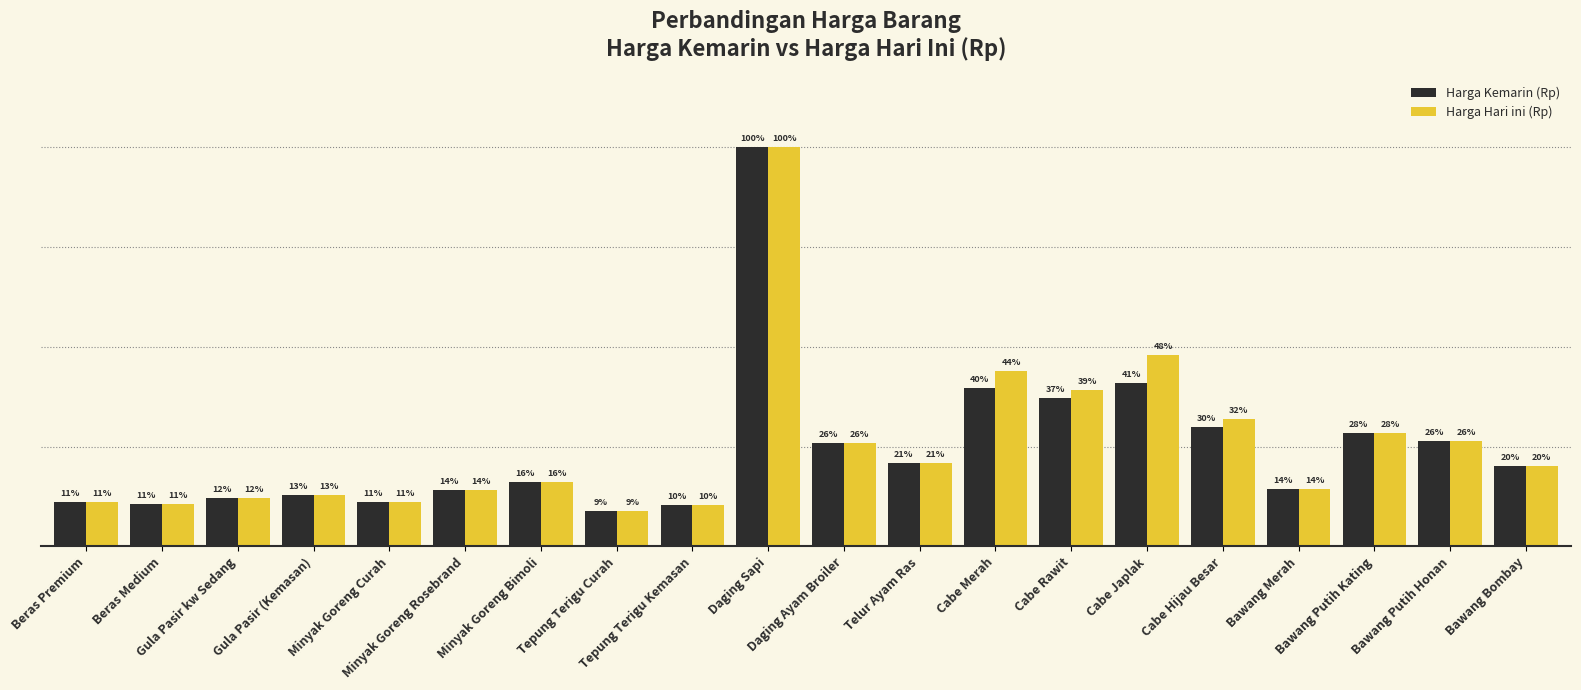

What are all the series names shown in the legend?

Harga Kemarin (Rp), Harga Hari ini (Rp)